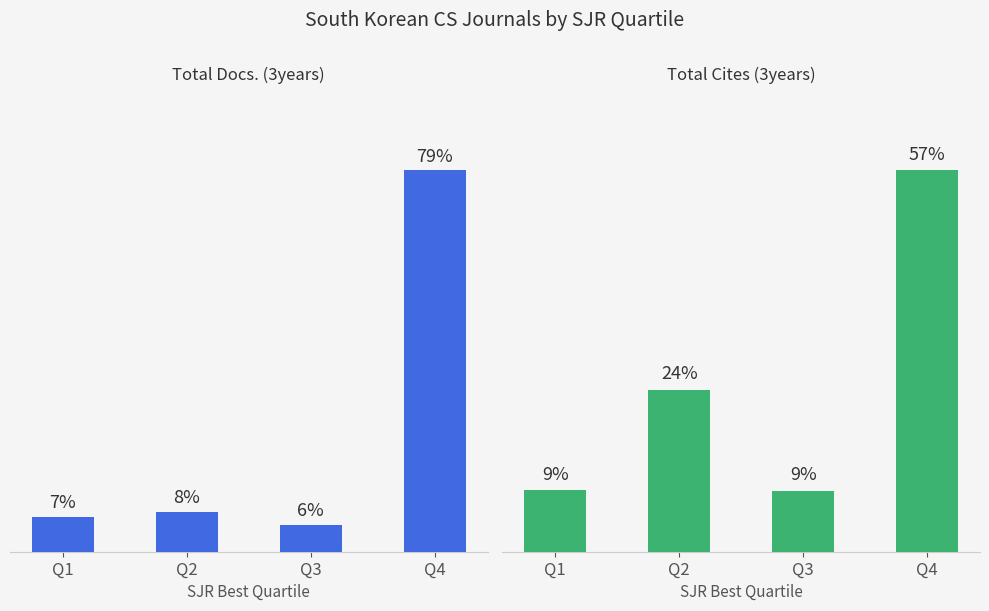

Reading left to right, what are all the values shown in this chart?

Total Docs. (3years): 7.2	8.3	5.6	78.9
Total Cites (3years): 9.2	24.4	9.1	57.3